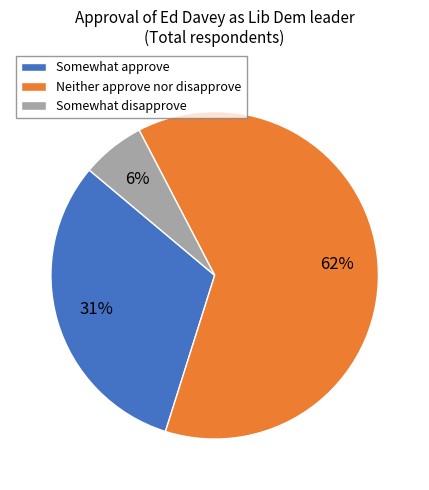

Combined, do Neither approve nor disapprove and Somewhat disapprove account for over 50%?

Yes